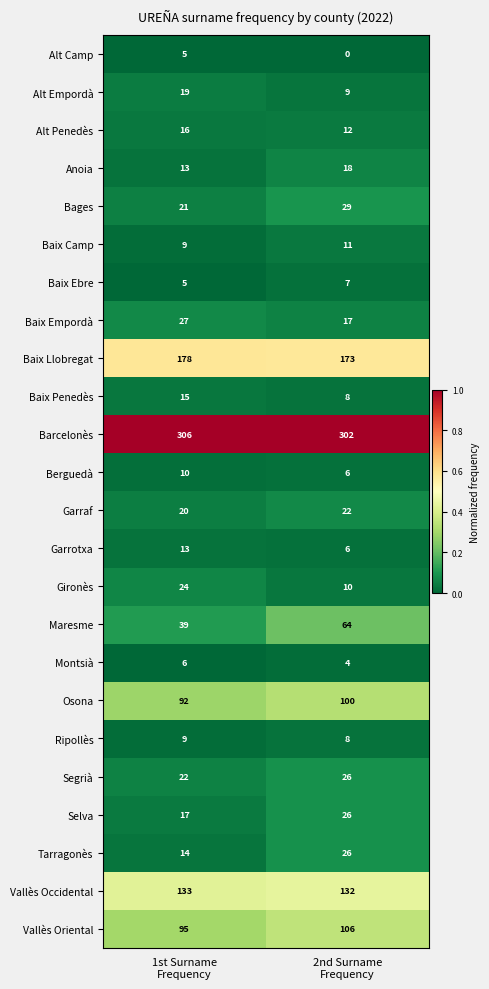

What is the total value across all series at 1st Surname
Frequency?

1108